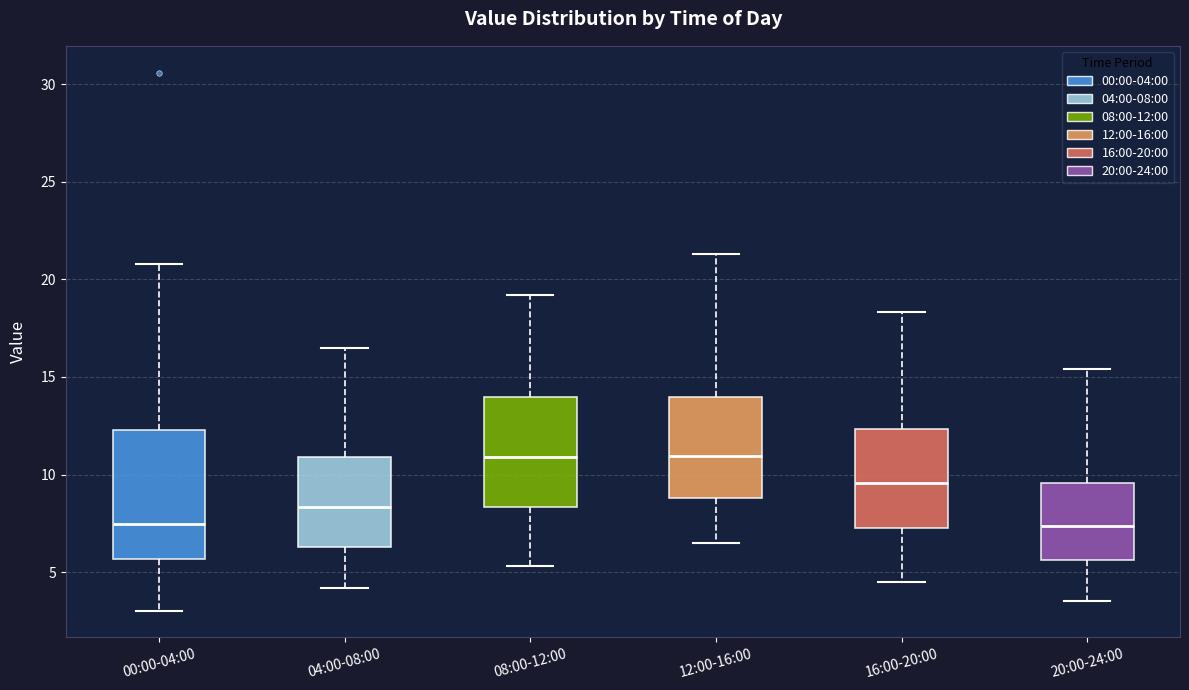

Where is the upper edge of the box for 08:00-12:00 on the y-axis? The values are not printed on the chart, so give them approximately, as read against the axis.

14.0